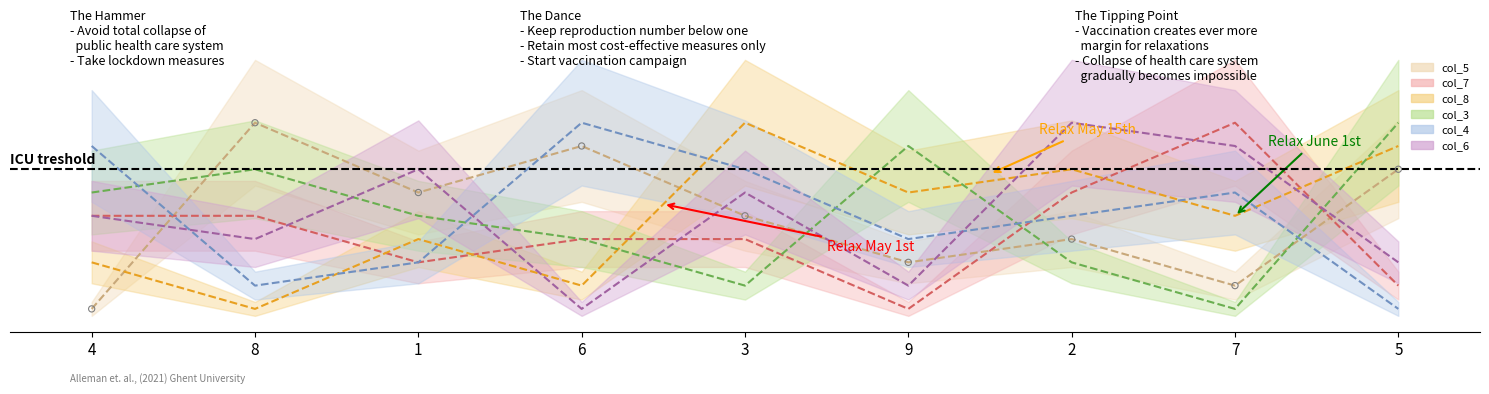

Which series reaches the minimum Y coordinate?

col_5